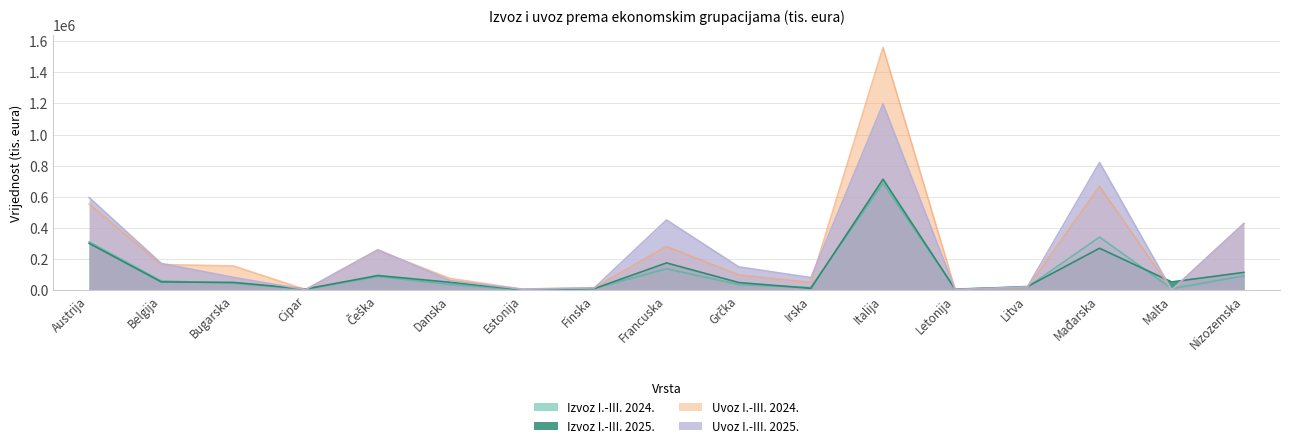

At which label does Uvoz I.-III. 2025. reach its peak?

Italija